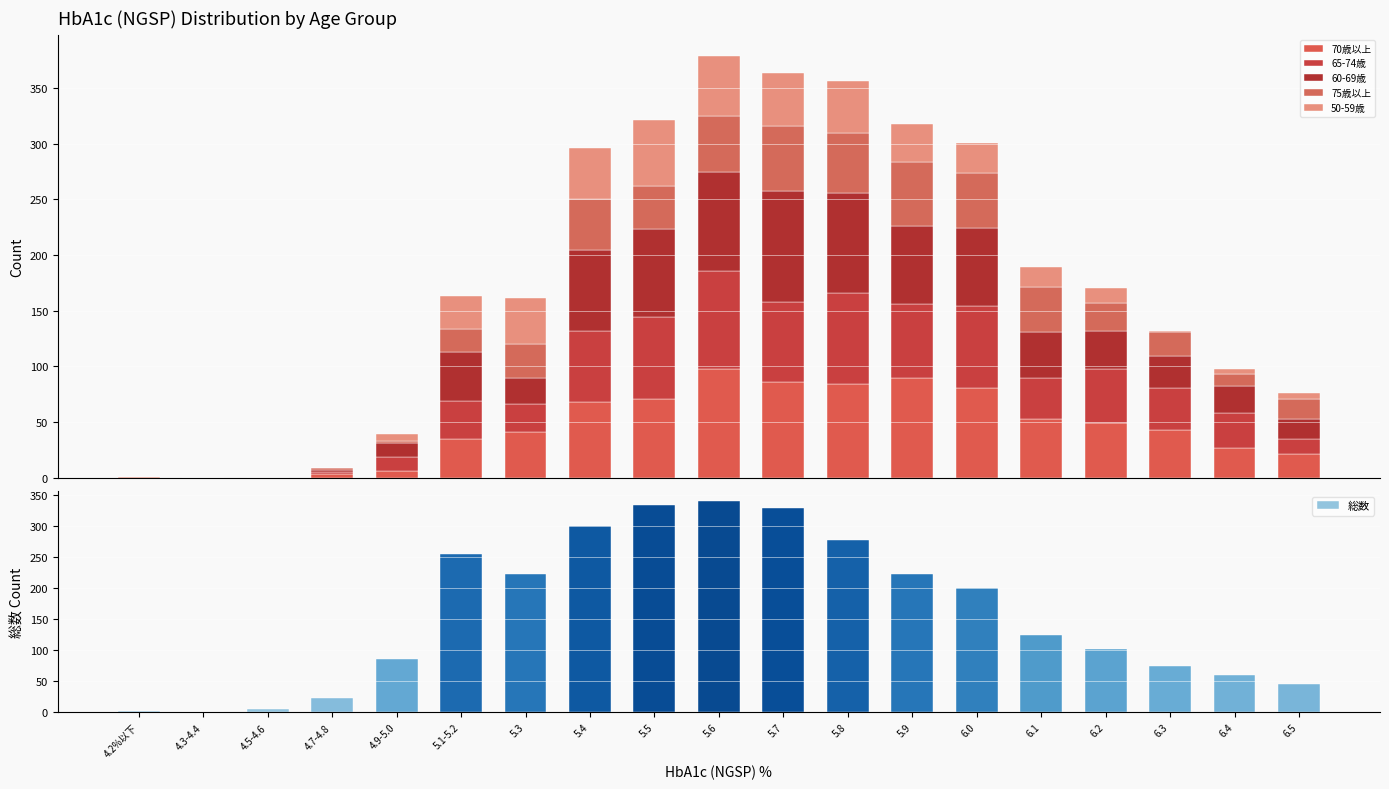

What is the label of the 2nd bar from the right?

6.4